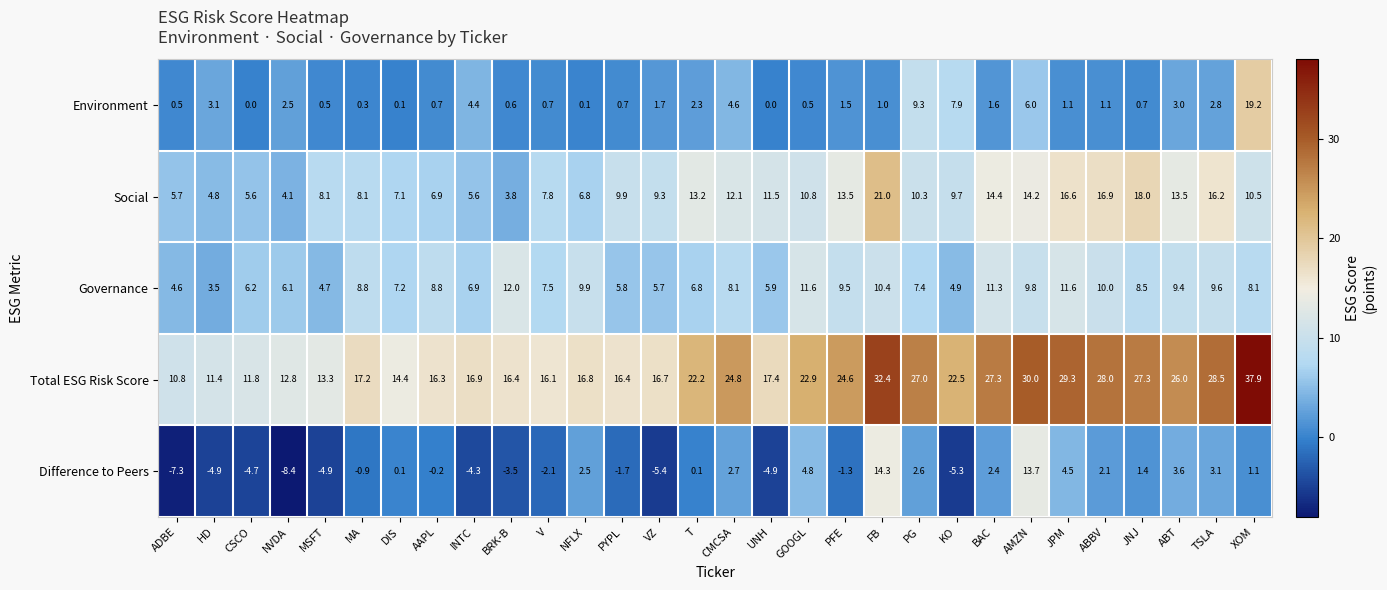

Is it true that Governance equals 4.6 at ADBE?

True